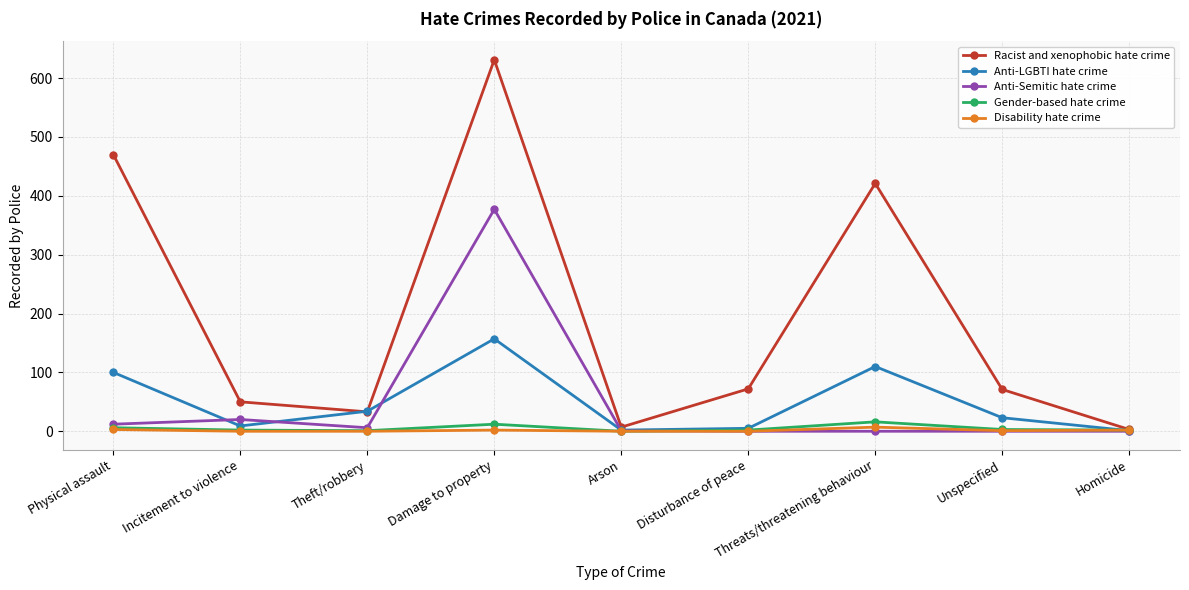

How many lines are shown in the chart?

5